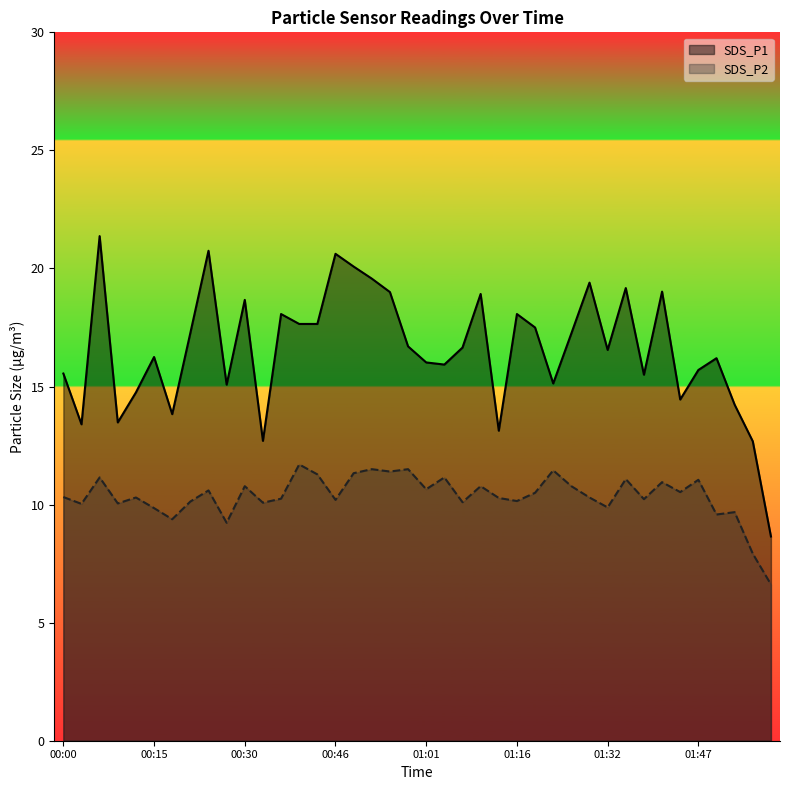

Reading left to right, extract all data points from this chart.

SDS_P1: 00:00=15.6	00:03=13.4	00:06=21.4	00:09=13.5	00:12=14.8	00:15=16.2	00:18=13.8	00:21=17.3	00:24=20.8	00:27=15.1	00:30=18.7	00:33=12.7	00:36=18.1	00:39=17.6	00:42=17.6	00:46=20.6	00:49=20.1	00:52=19.6	00:55=19.0	00:58=16.7	01:01=16.0	01:04=15.9	01:07=16.6	01:10=18.9	01:13=13.1	01:16=18.1	01:19=17.5	01:23=15.1	01:26=17.2	01:29=19.4	01:32=16.6	01:35=19.2	01:38=15.5	01:41=19.0	01:44=14.4	01:47=15.7	01:50=16.2	01:53=14.2	01:56=12.7	01:59=8.7
SDS_P2: 00:00=10.3	00:03=10.0	00:06=11.2	00:09=10.1	00:12=10.3	00:15=9.8	00:18=9.4	00:21=10.1	00:24=10.6	00:27=9.2	00:30=10.8	00:33=10.1	00:36=10.2	00:39=11.7	00:42=11.3	00:46=10.2	00:49=11.3	00:52=11.5	00:55=11.4	00:58=11.5	01:01=10.7	01:04=11.2	01:07=10.1	01:10=10.8	01:13=10.3	01:16=10.2	01:19=10.5	01:23=11.4	01:26=10.8	01:29=10.3	01:32=9.9	01:35=11.1	01:38=10.2	01:41=10.9	01:44=10.5	01:47=11.1	01:50=9.6	01:53=9.7	01:56=7.9	01:59=6.6